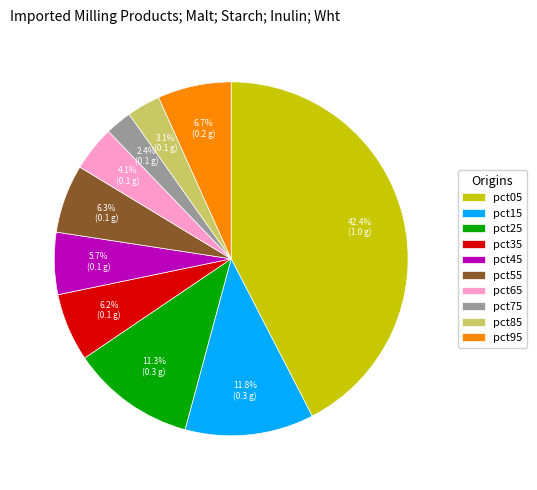

Which has a higher value, pct95 or pct65?

pct95